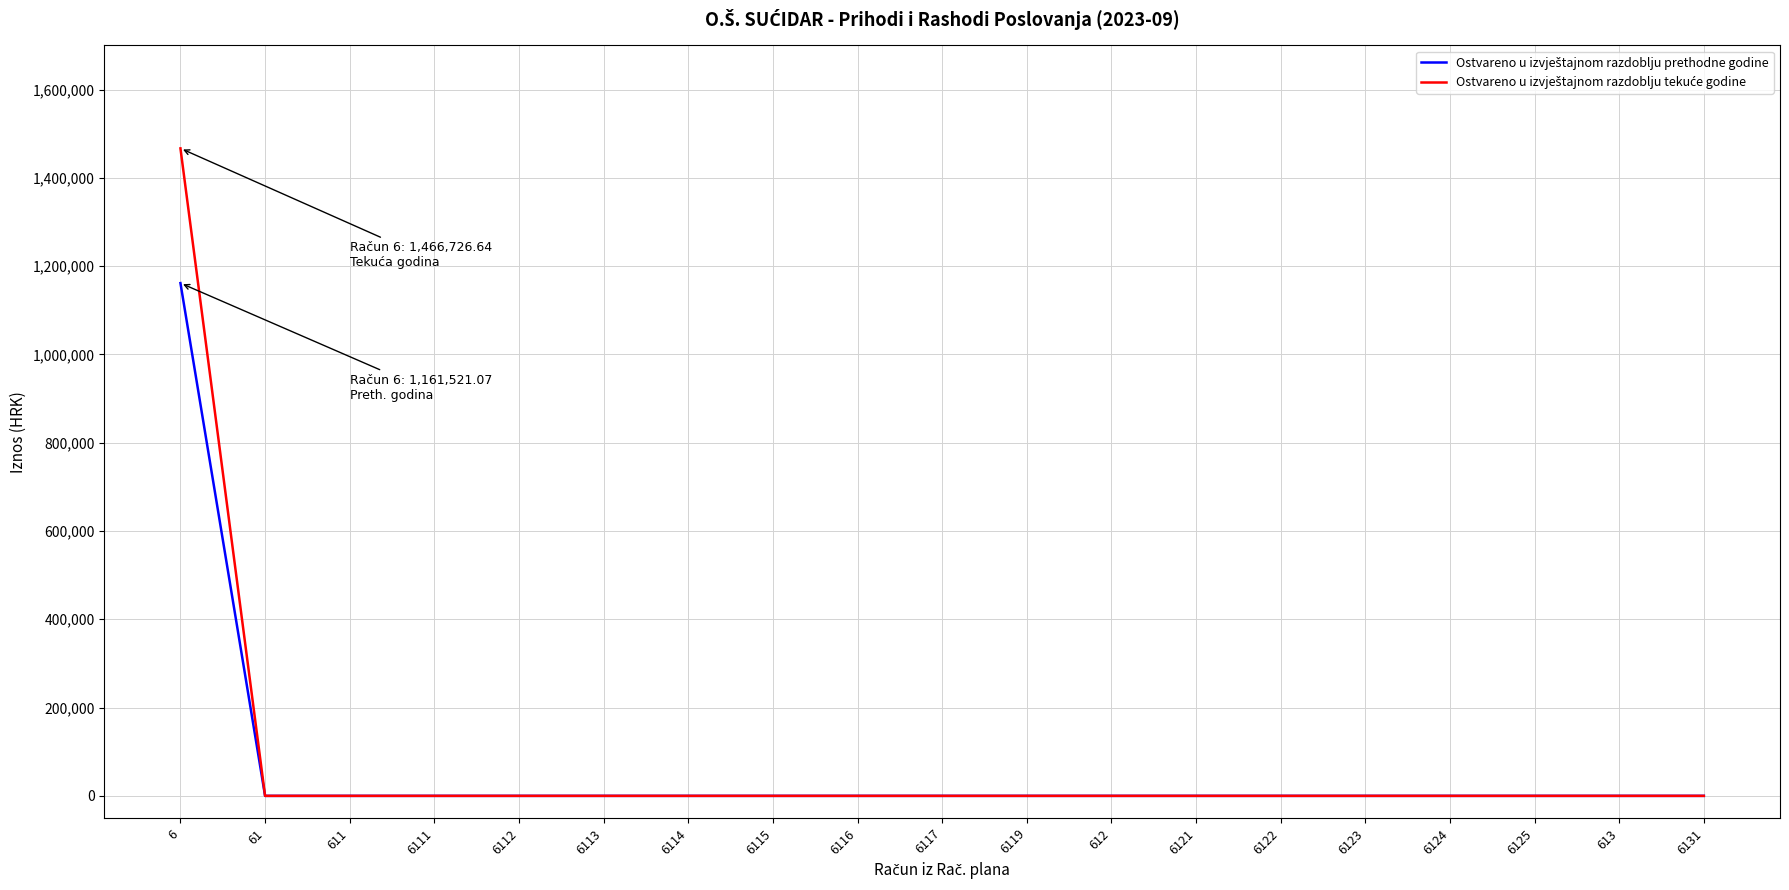

At which category is the sum across all series the highest?

6